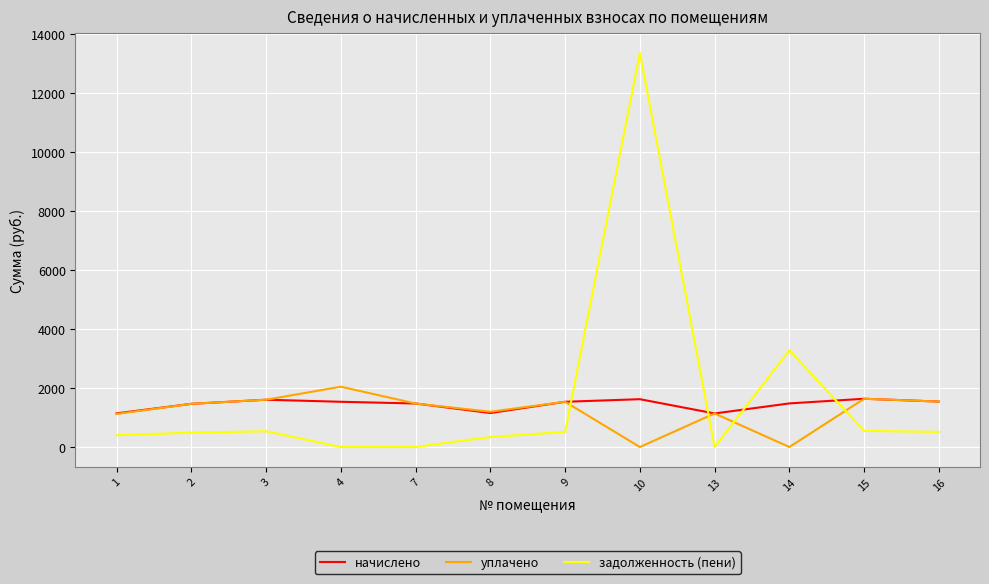

What is the sum of all начислено values?

17303.5